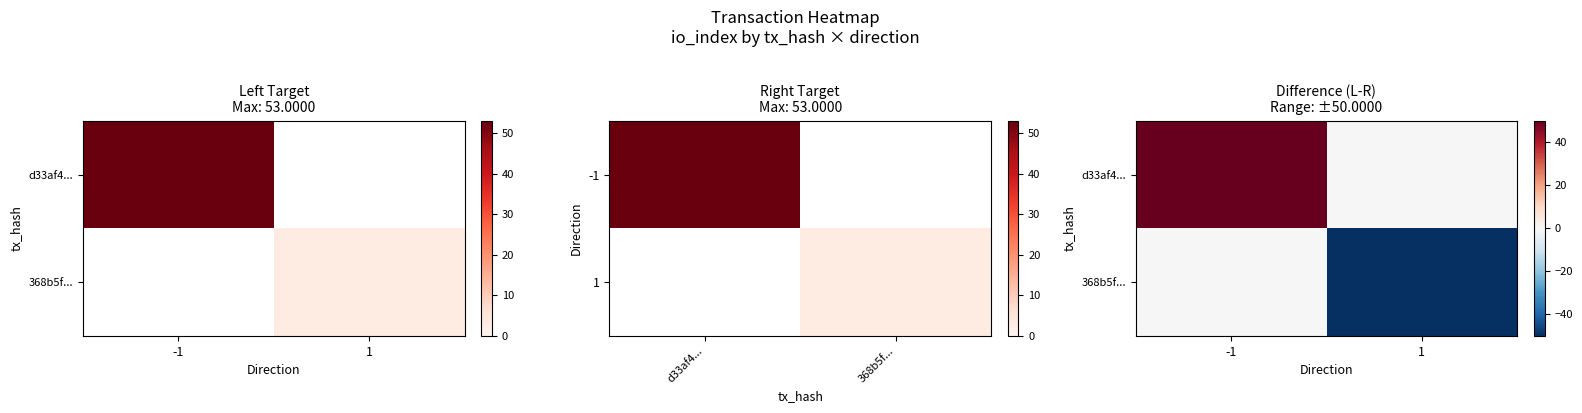

What is the sum of all d33af4... values?

50